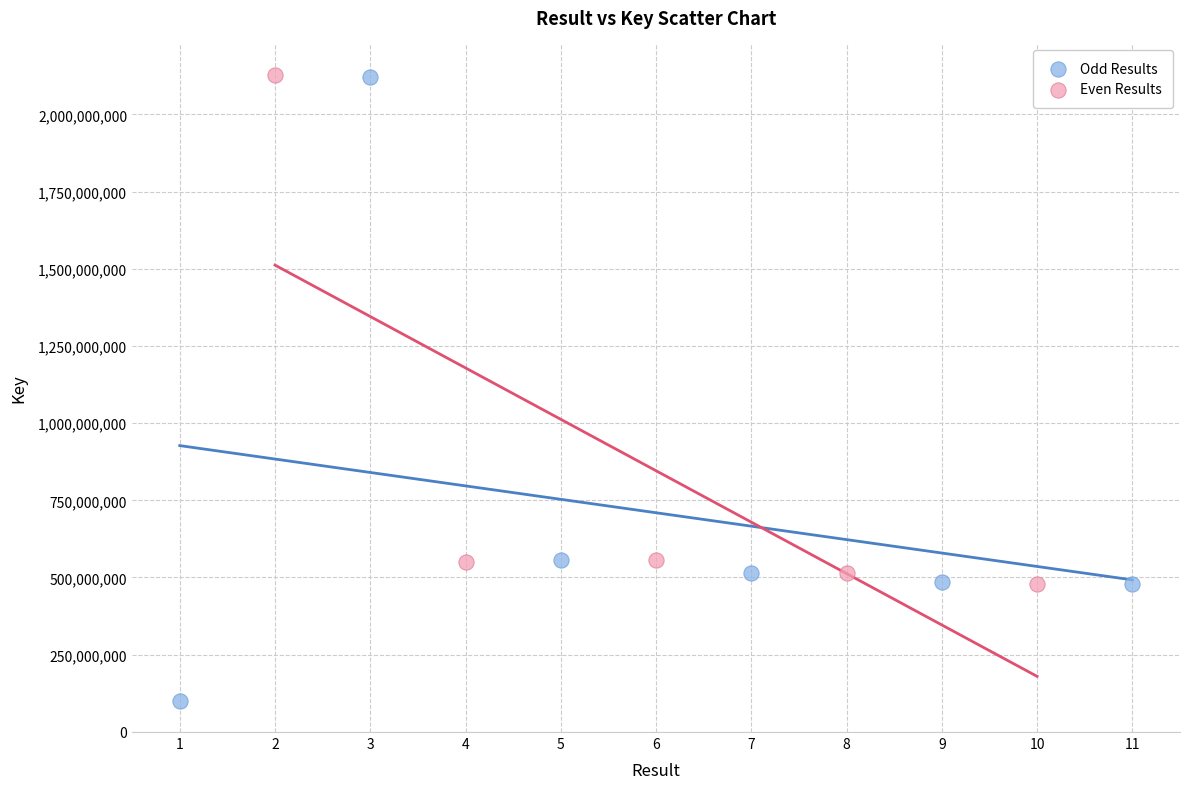

Which series reaches the minimum Y coordinate?

Odd Results